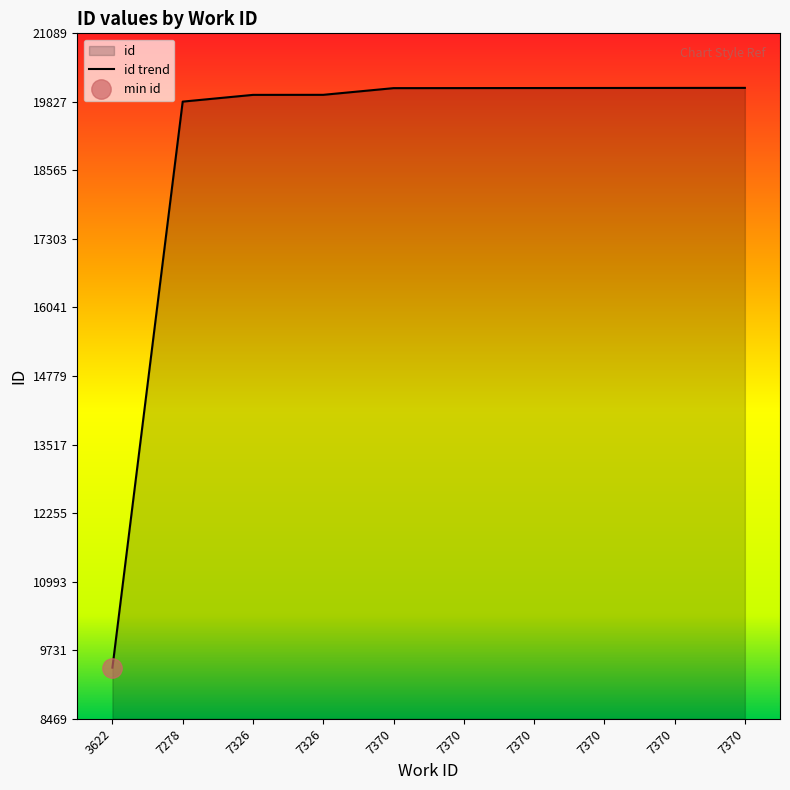

How many values exceed 20081?

4